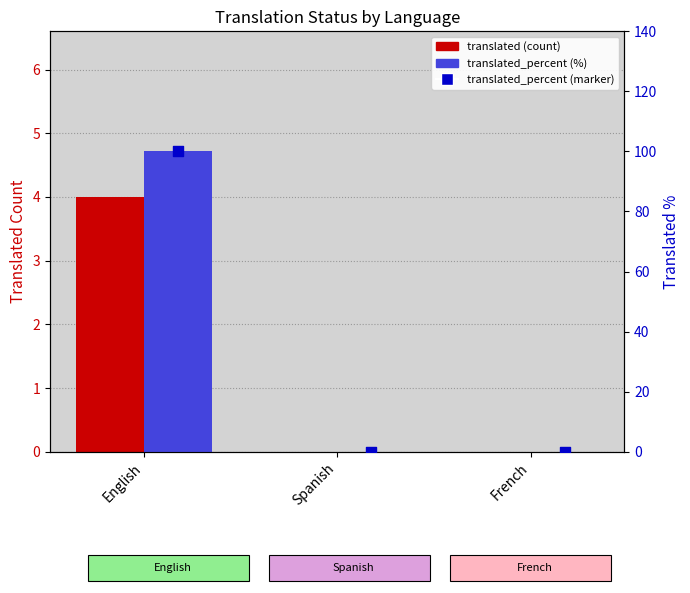

At how many categories does at least one series exceed 20?

1